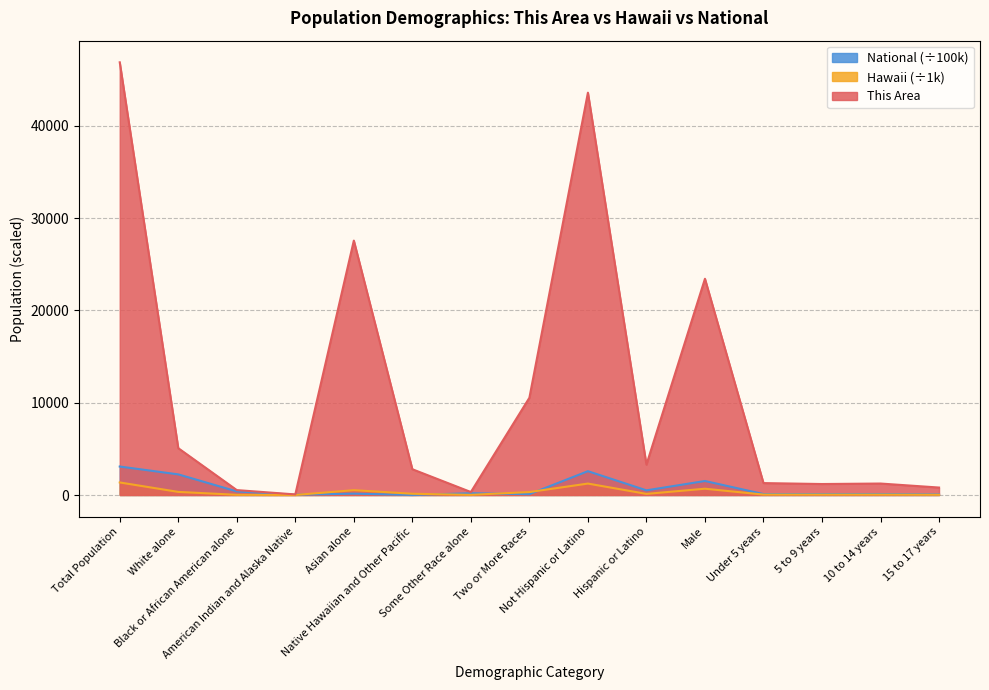

What is the lowest value of the Hawaii series?

4.2